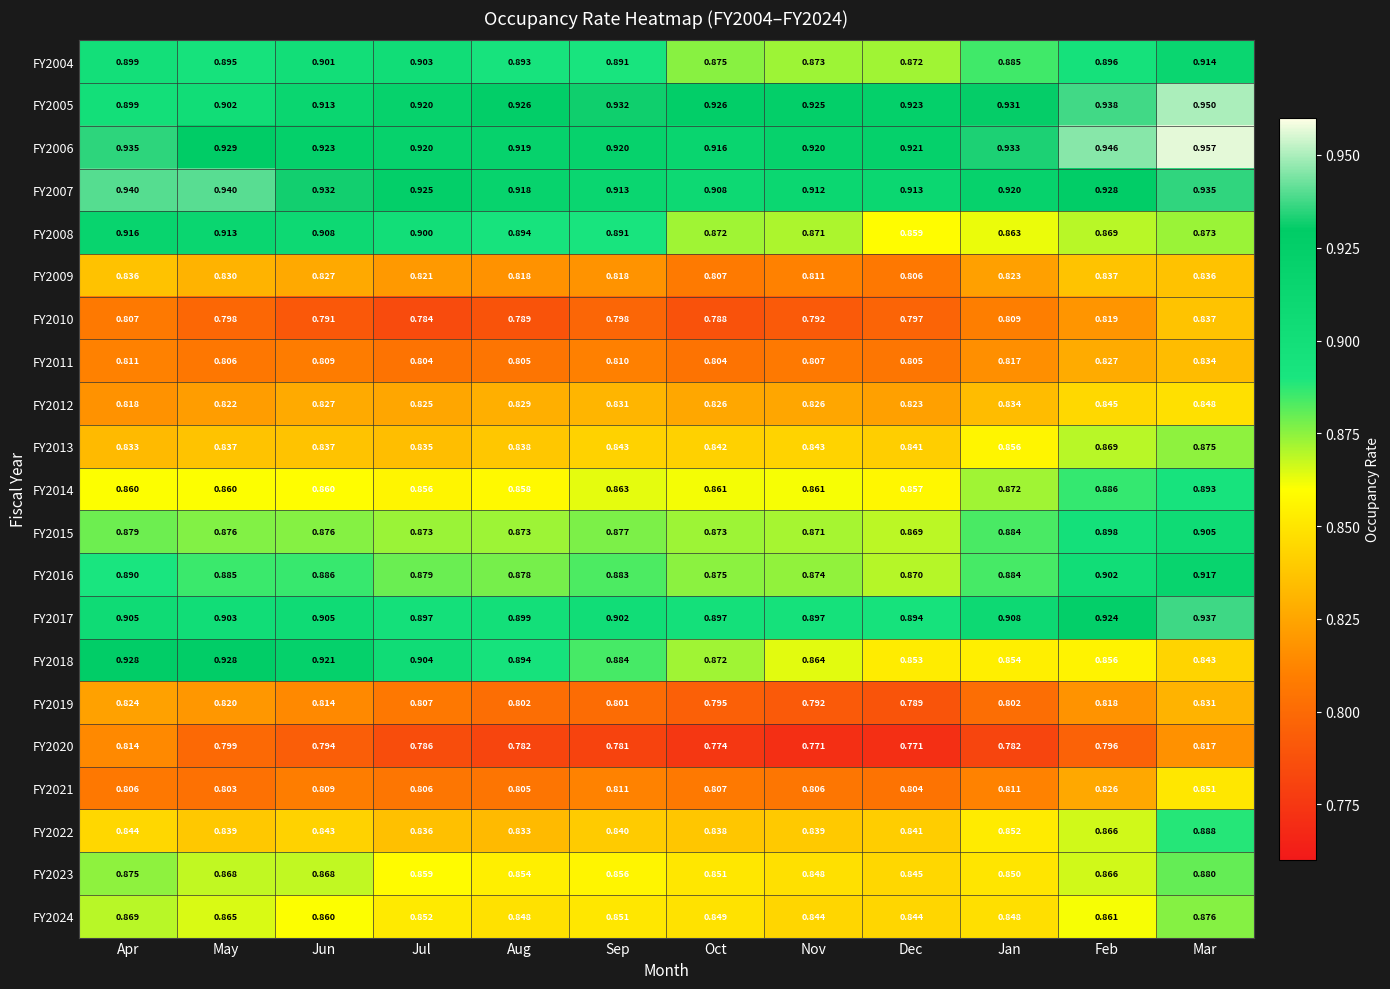

Where is FY2015 nearest to the value 0?

Dec